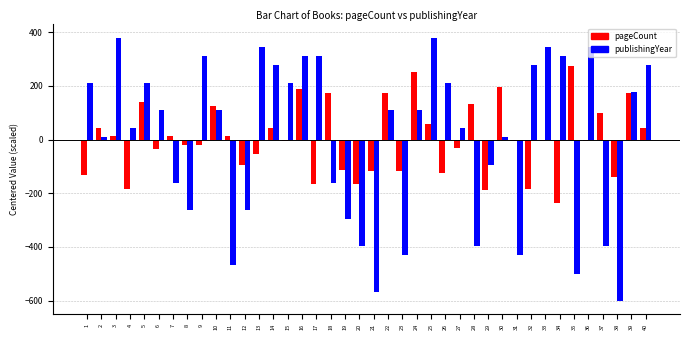

At which label does pageCount first exceed -4?

2